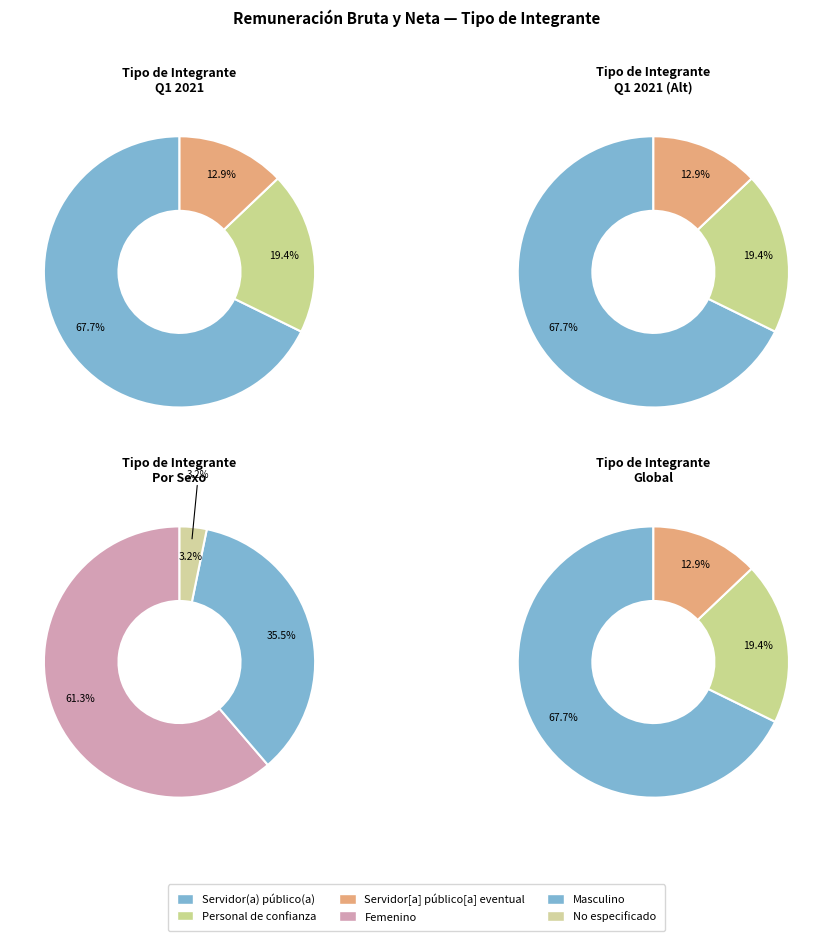

How many segments does this pie chart have?

3